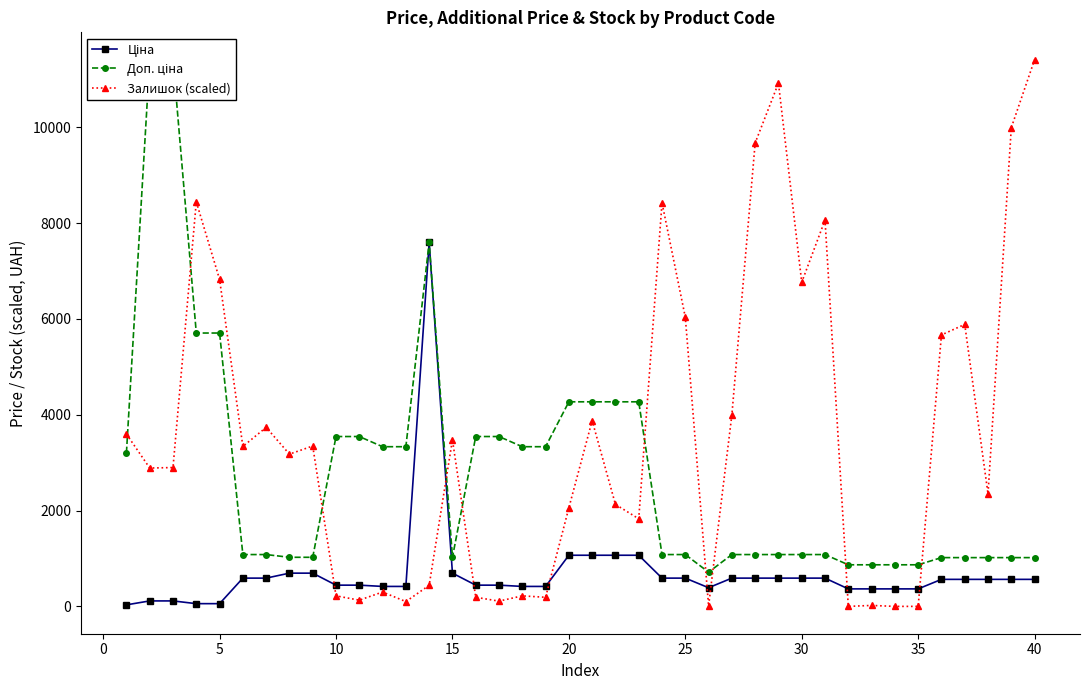

What is the average value of the Залишок (scaled) series?

3567.9